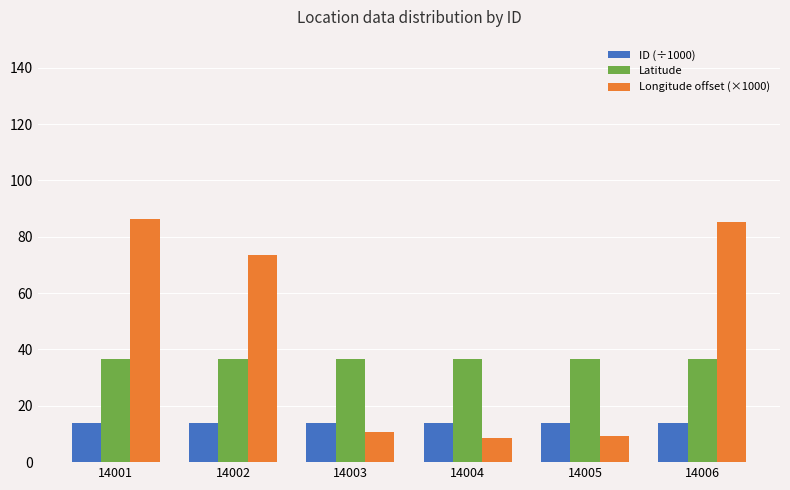

Reading right to left, list all the values displayed in this chart.

ID (÷1000): 14006=14.0	14005=14.0	14004=14.0	14003=14.0	14002=14.0	14001=14.0
Latitude: 14006=36.5	14005=36.5	14004=36.5	14003=36.5	14002=36.5	14001=36.5
Longitude offset (×1000): 14006=85.2	14005=9.3	14004=8.5	14003=10.6	14002=73.6	14001=86.2